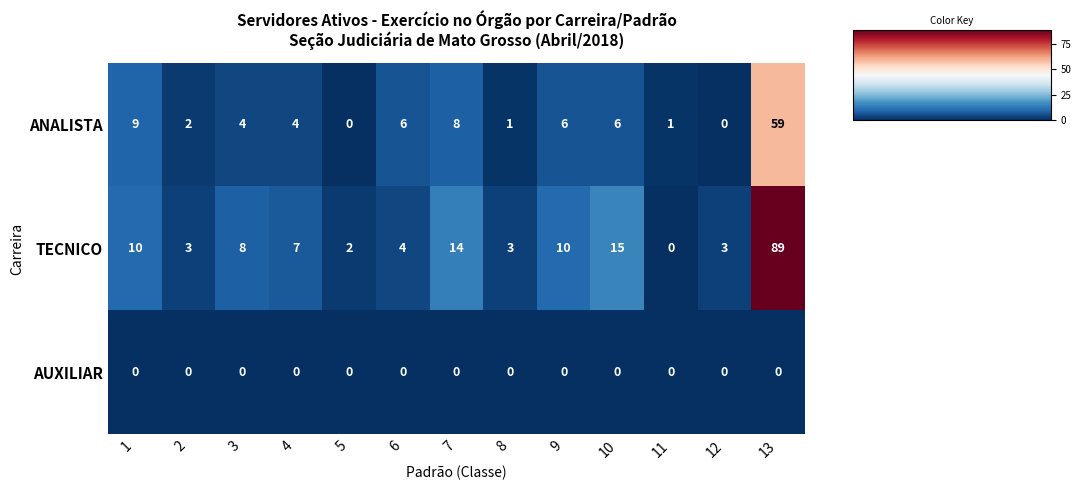

What is the maximum value for TECNICO?

89